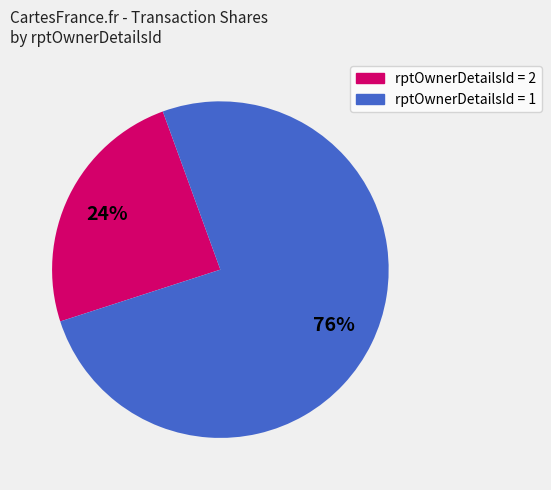

To the nearest percent, what is the average slice percentage?

50%